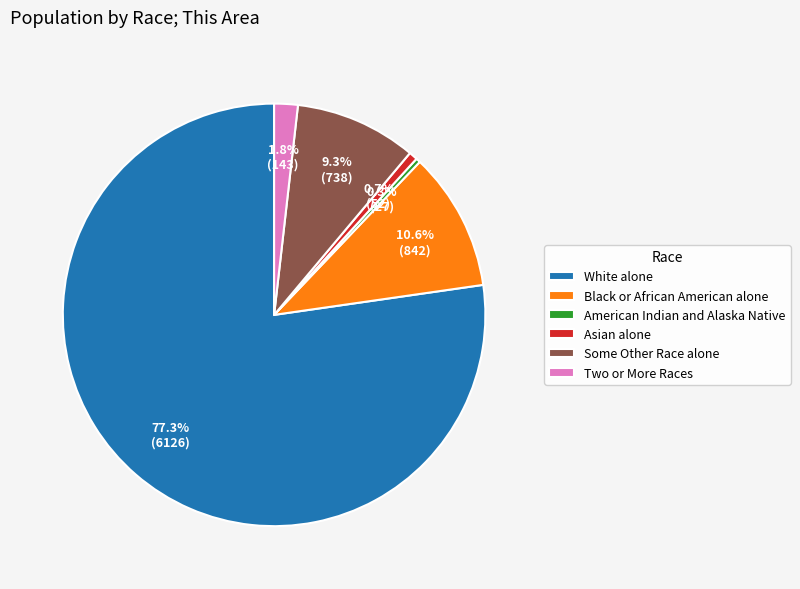

To the nearest percent, what is the average slice percentage?

17%